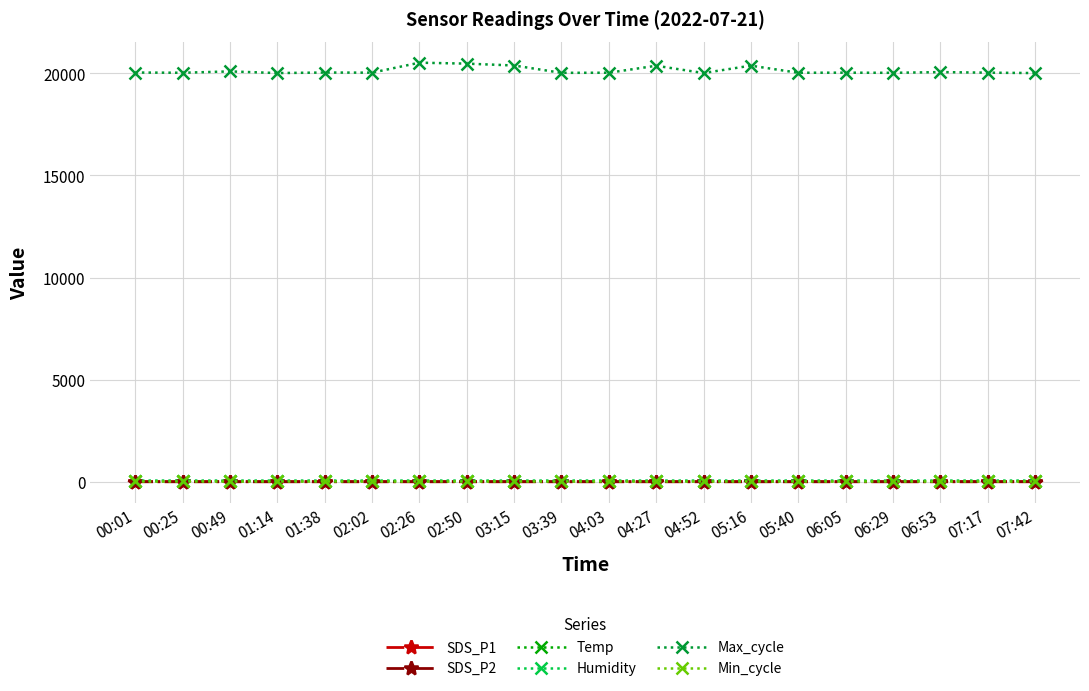

At how many categories does at least one series exceed 9695?

20